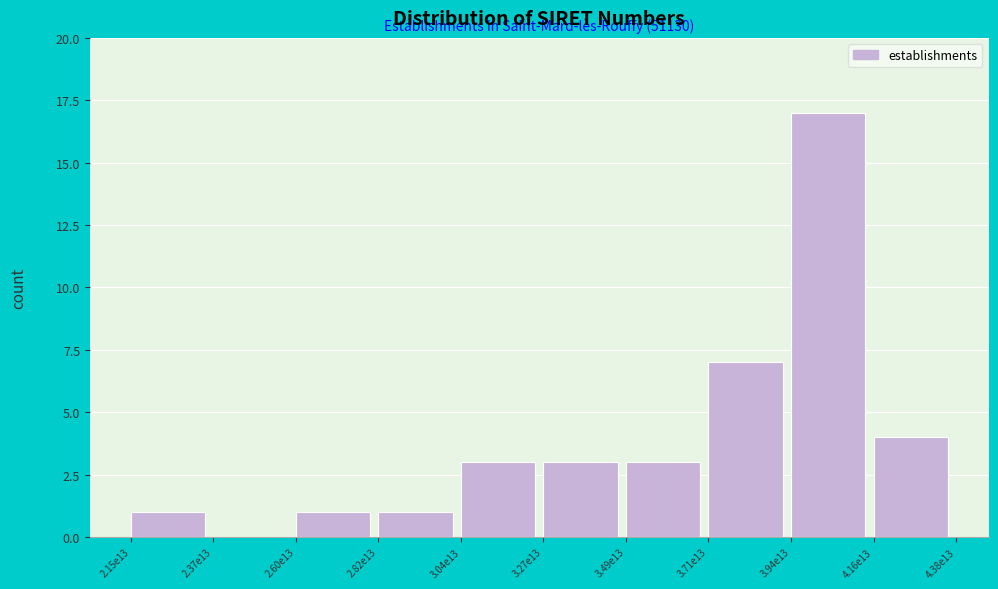

Reading left to right, list all the values displayed in this chart.

2.15e13=1	2.37e13=0	2.60e13=1	2.82e13=1	3.04e13=3	3.27e13=3	3.49e13=3	3.71e13=7	3.94e13=17	4.16e13=4